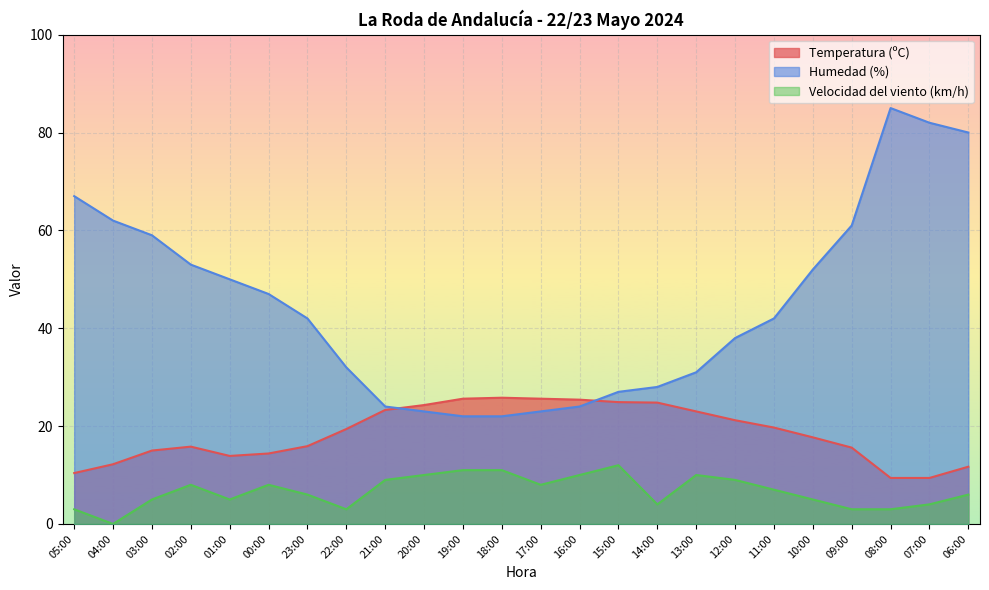

What is the difference between the second highest and minimum values in the Humedad (%) series?

60.0